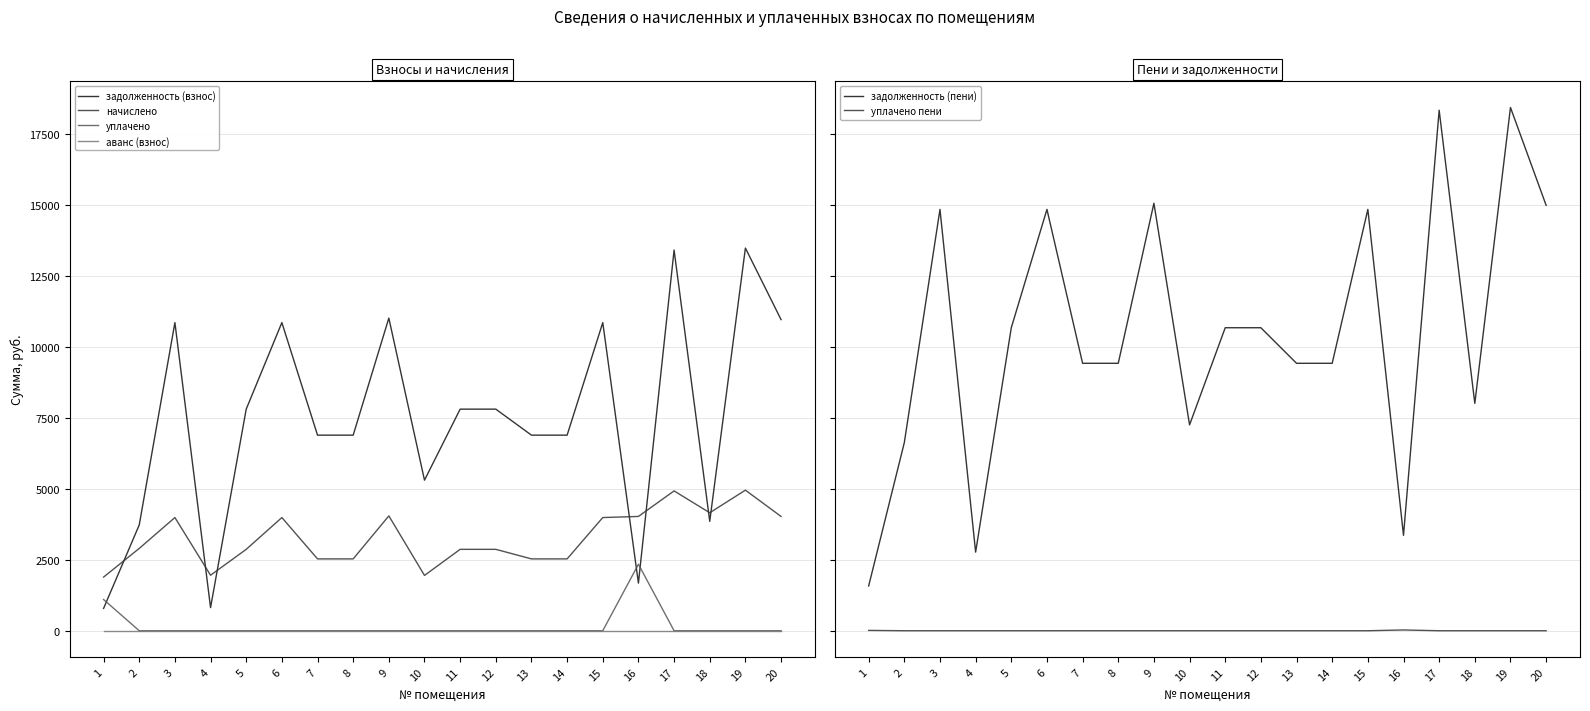

The value of задолженность (взнос) at 4 is 1143.4. True or false?

False